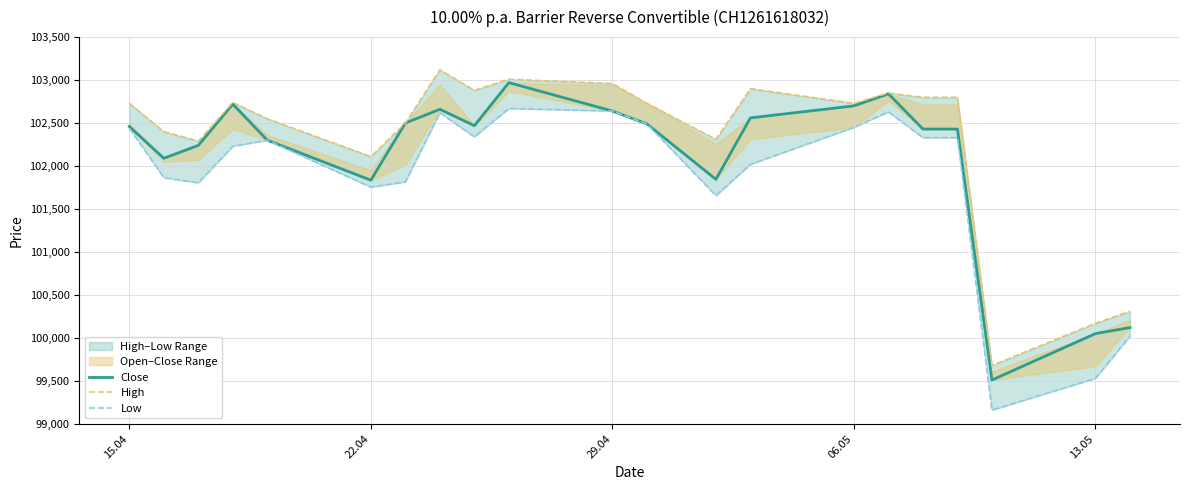

How many interior local peaks does the Low series have?

4